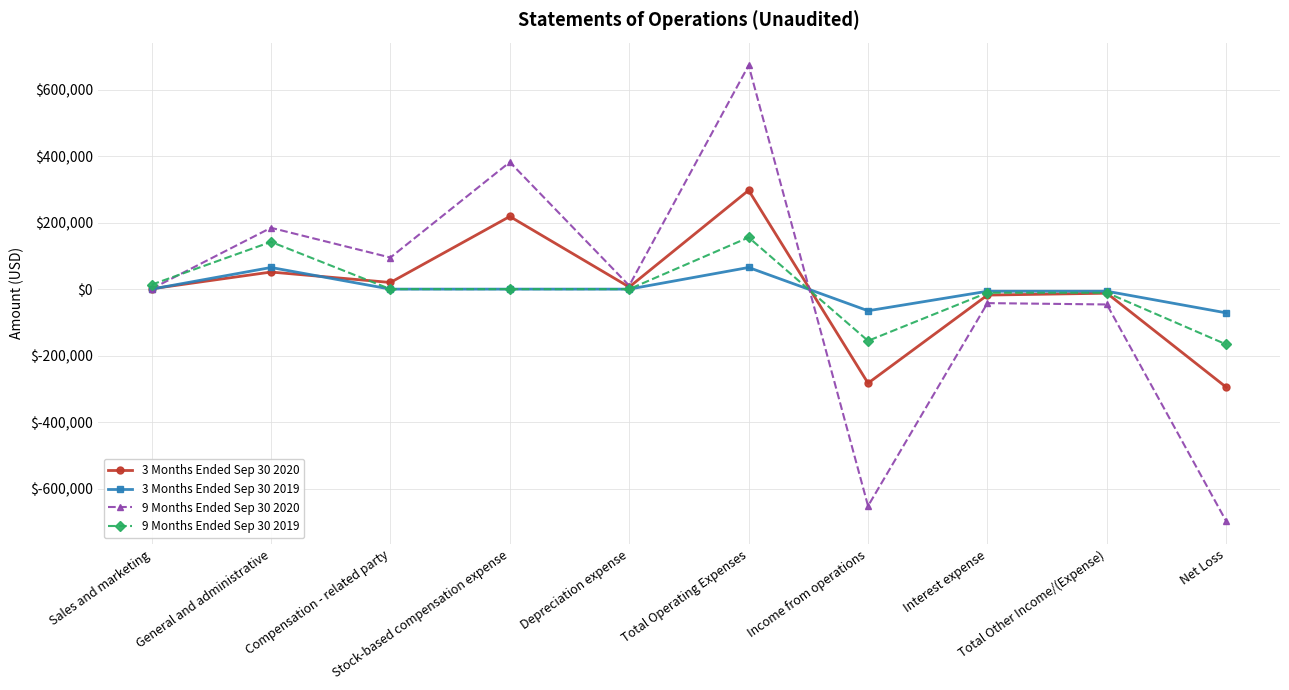

Count the number of categories in the chart.

10